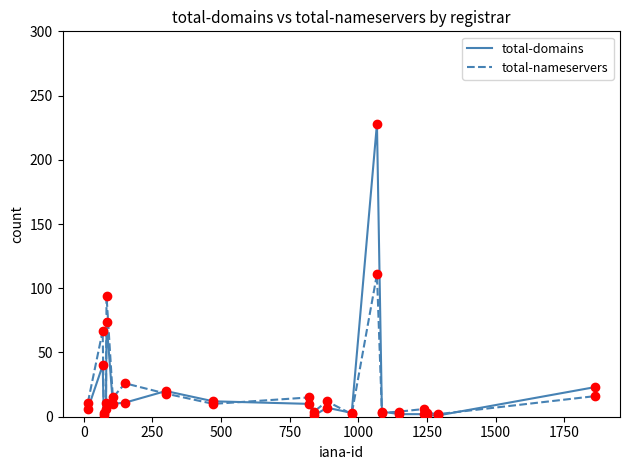

What is the maximum value for total-domains?

228